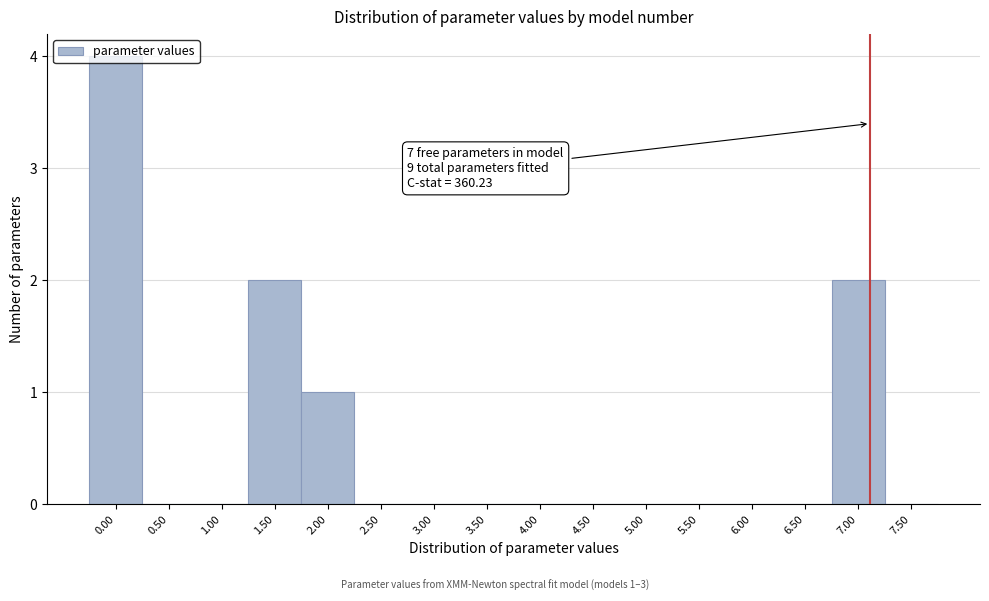

What is the greatest value displayed?

4